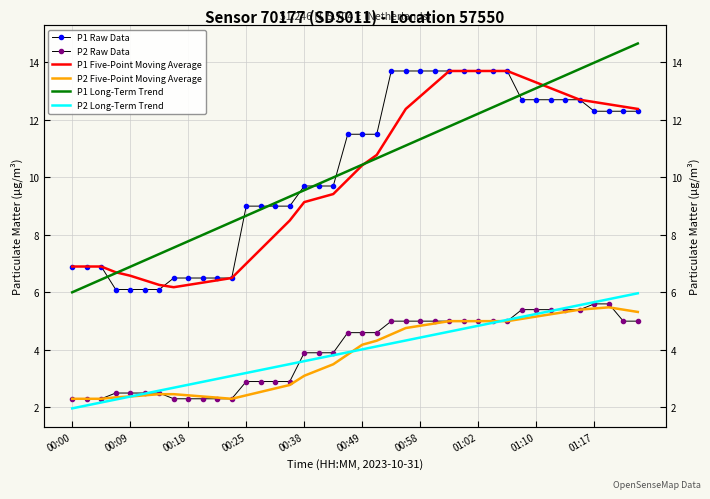

How many data points in P1 Raw Data are less than 11?

19